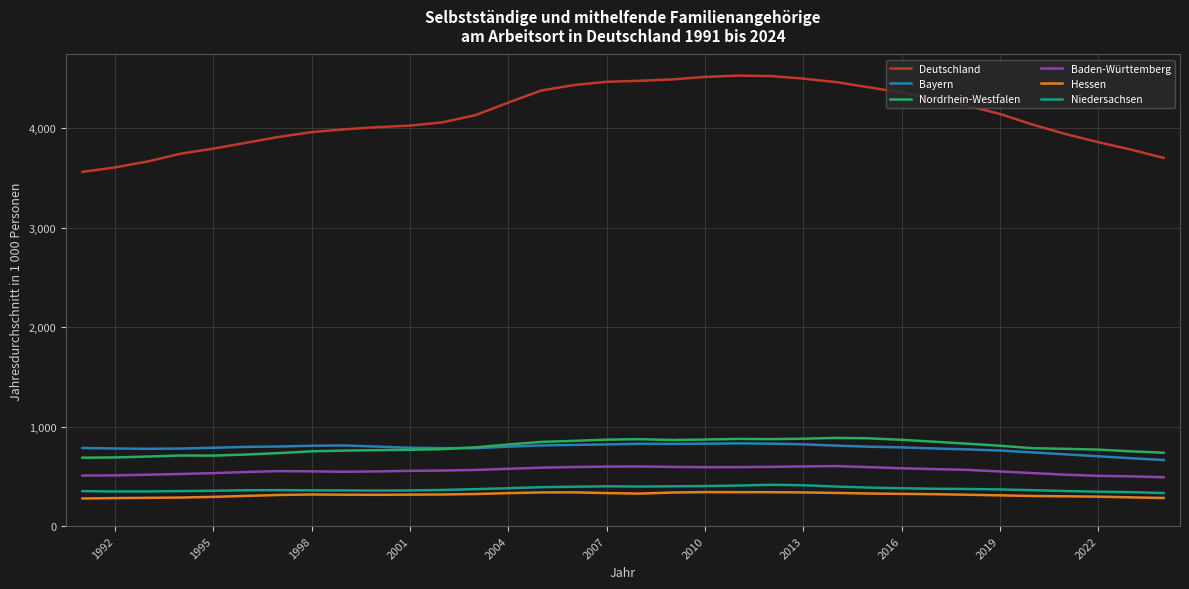

Which series has the widest spread of values?

Deutschland